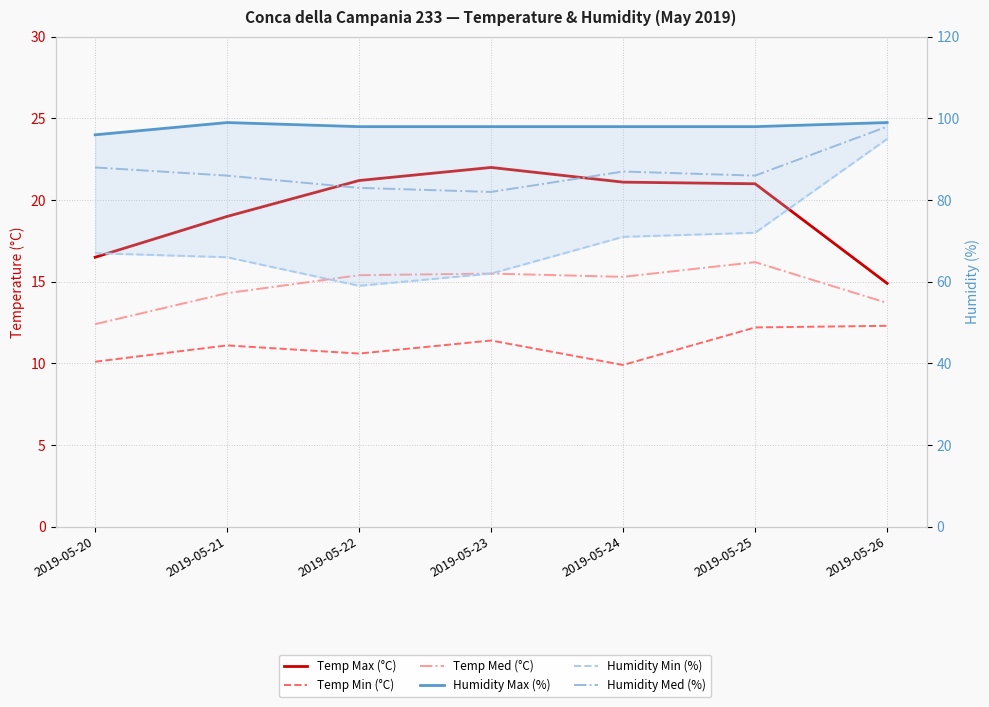

What is the smallest value displayed?

9.9